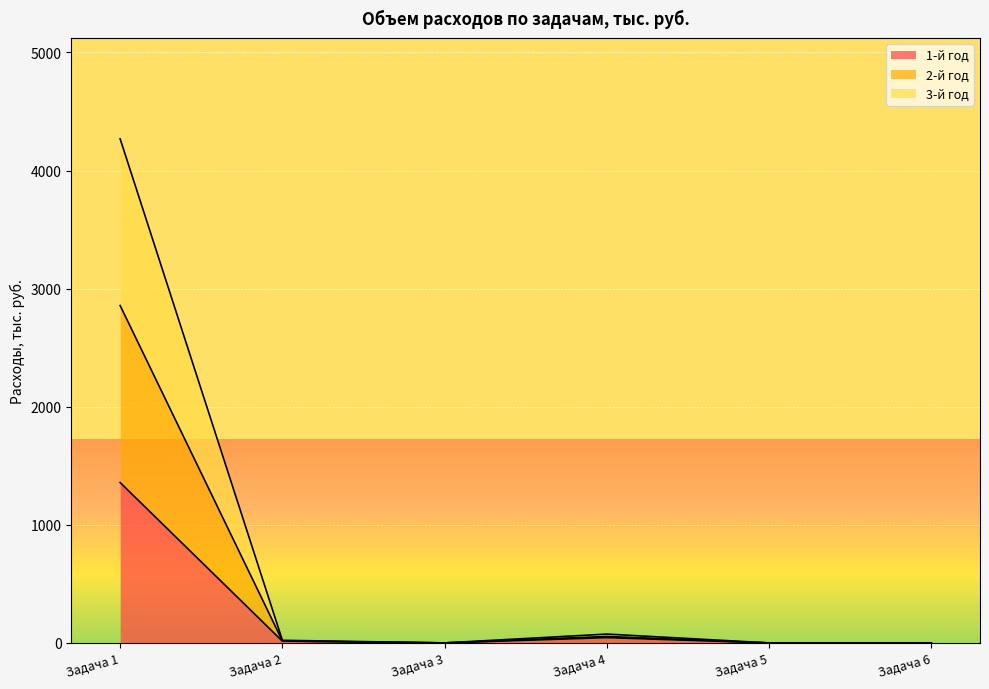

At which category is the sum across all series the highest?

Задача 1